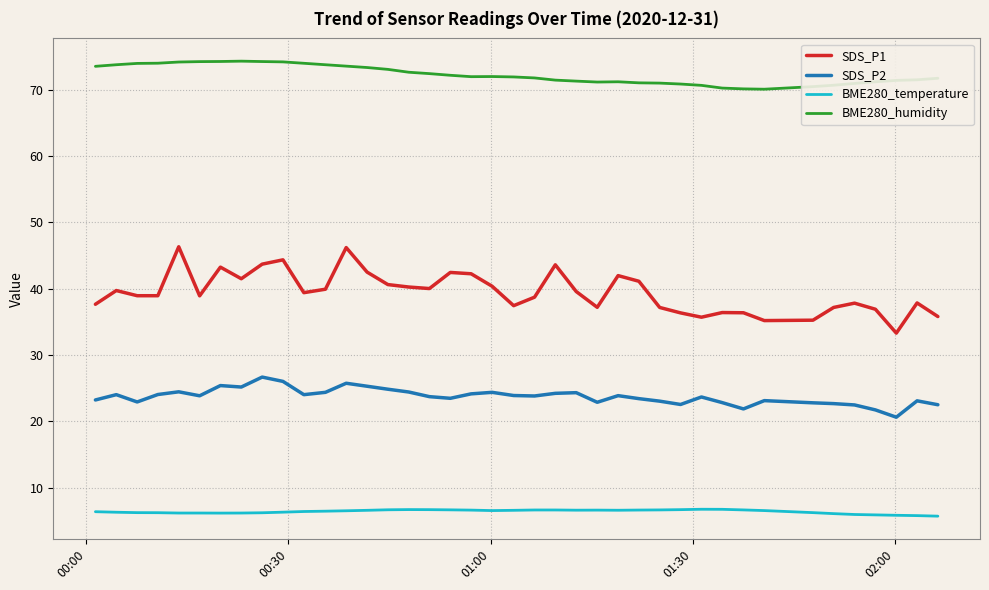

Which series has the largest range (max minus min)?

SDS_P1